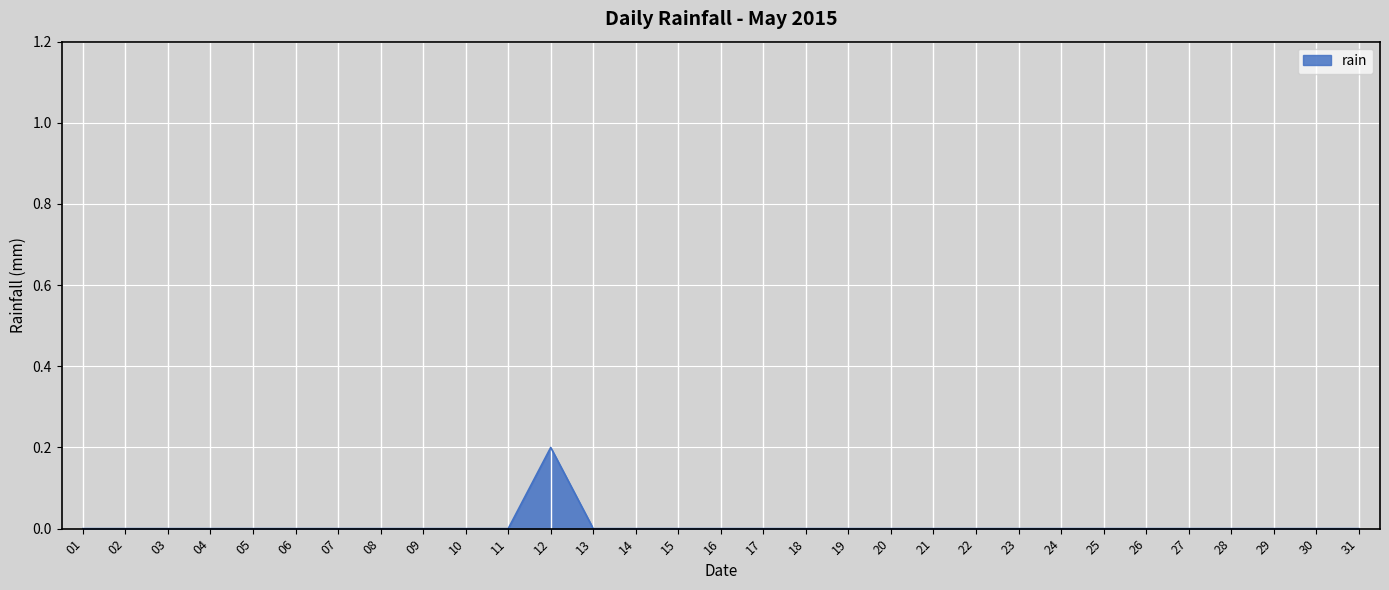

How many distinct data groups are displayed?

1